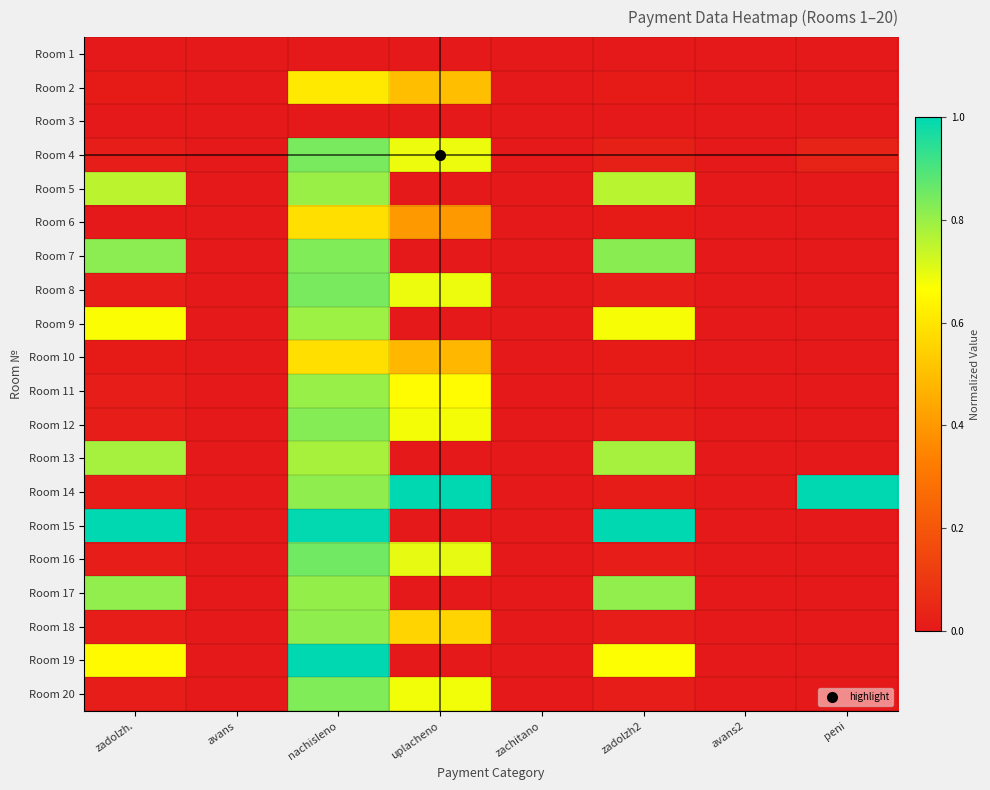

Count the number of data series in this chart.

20